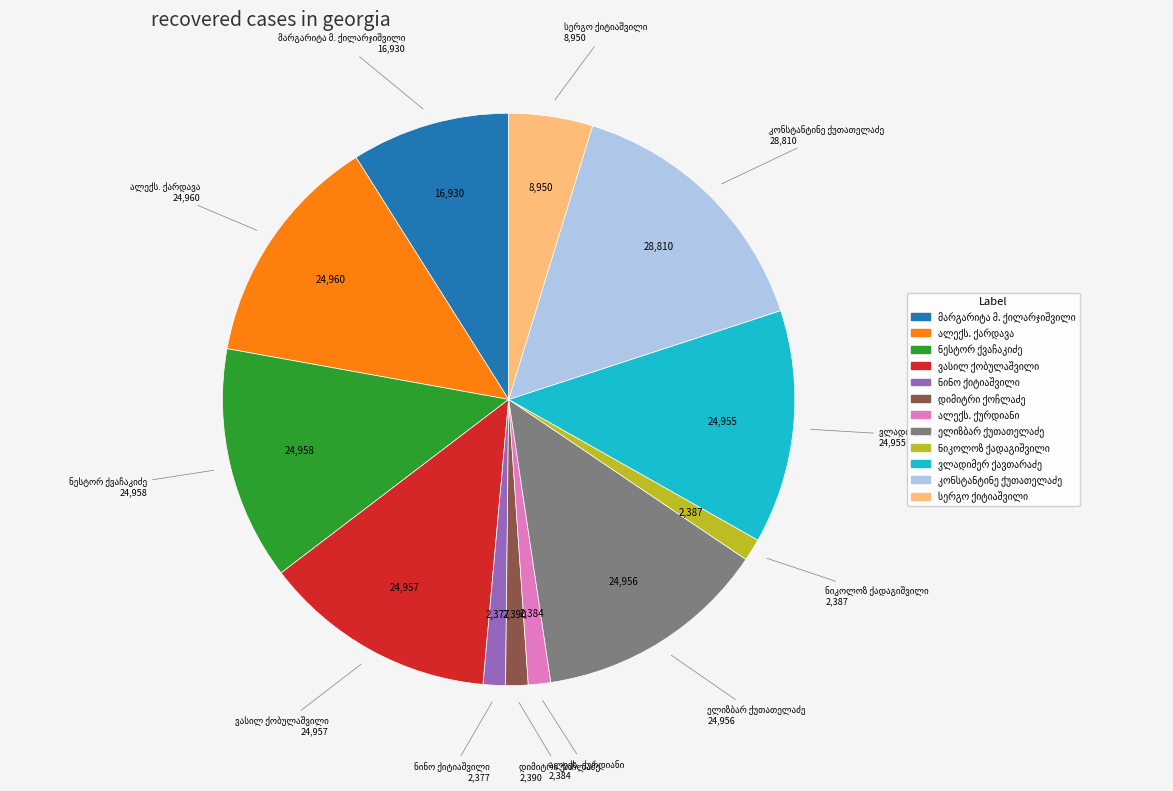

Does any single category account for the majority?

No